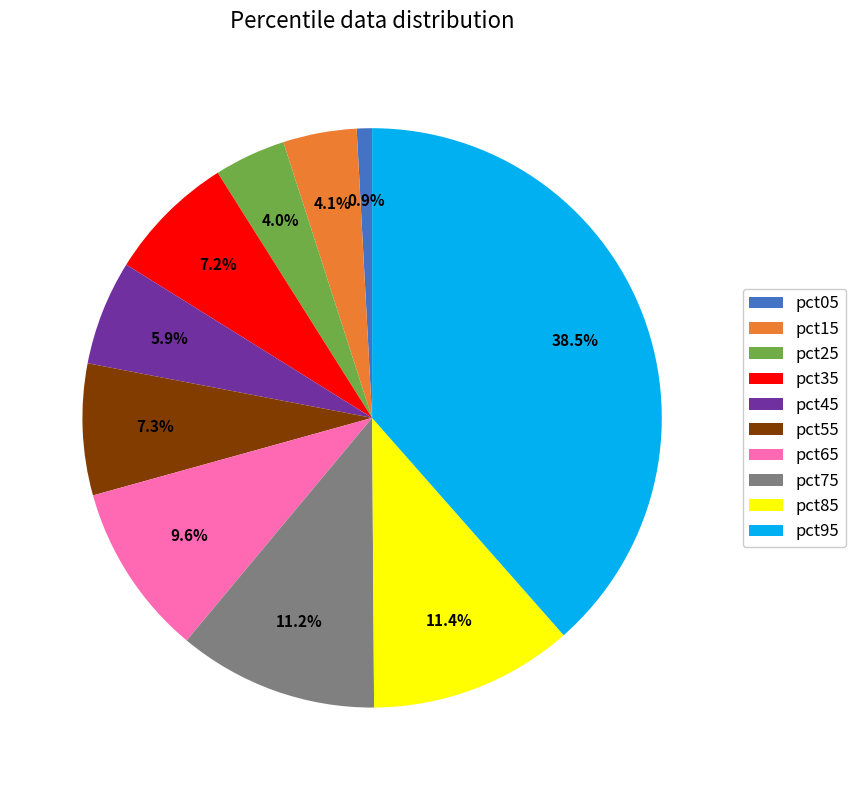

Which has a higher value, pct35 or pct25?

pct35